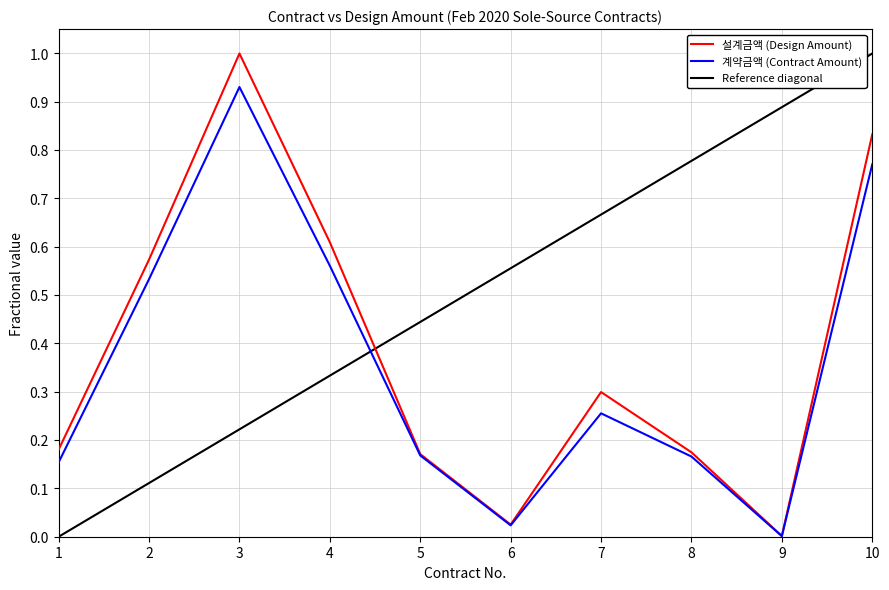

Reading left to right, extract all data points from this chart.

설계금액 (Design Amount): 0.2	0.6	1.0	0.6	0.2	0.0	0.3	0.2	0.0	0.8
계약금액 (Contract Amount): 0.2	0.5	0.9	0.6	0.2	0.0	0.3	0.2	0.0	0.8